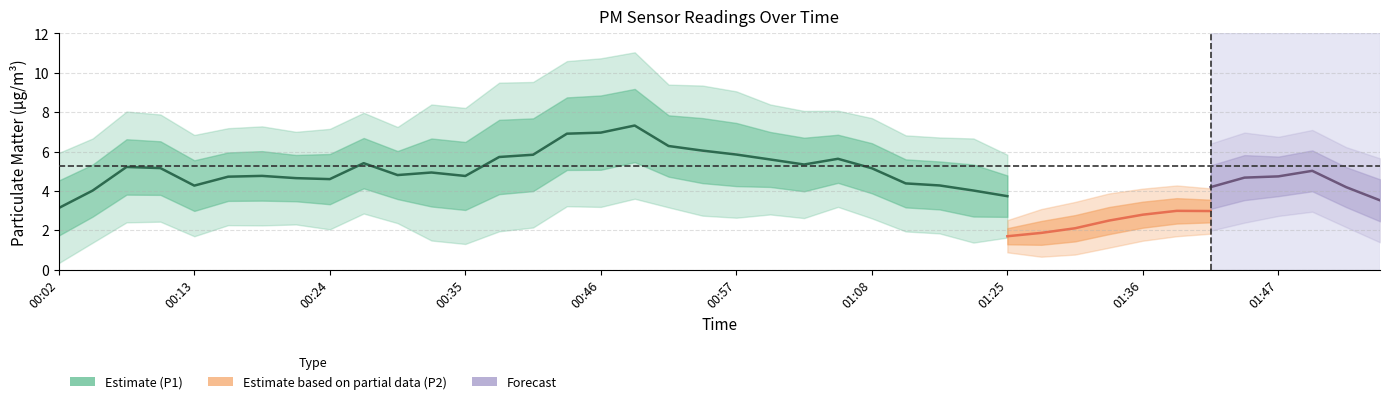

Which series changed the most between 00:27 and 01:27?

P1